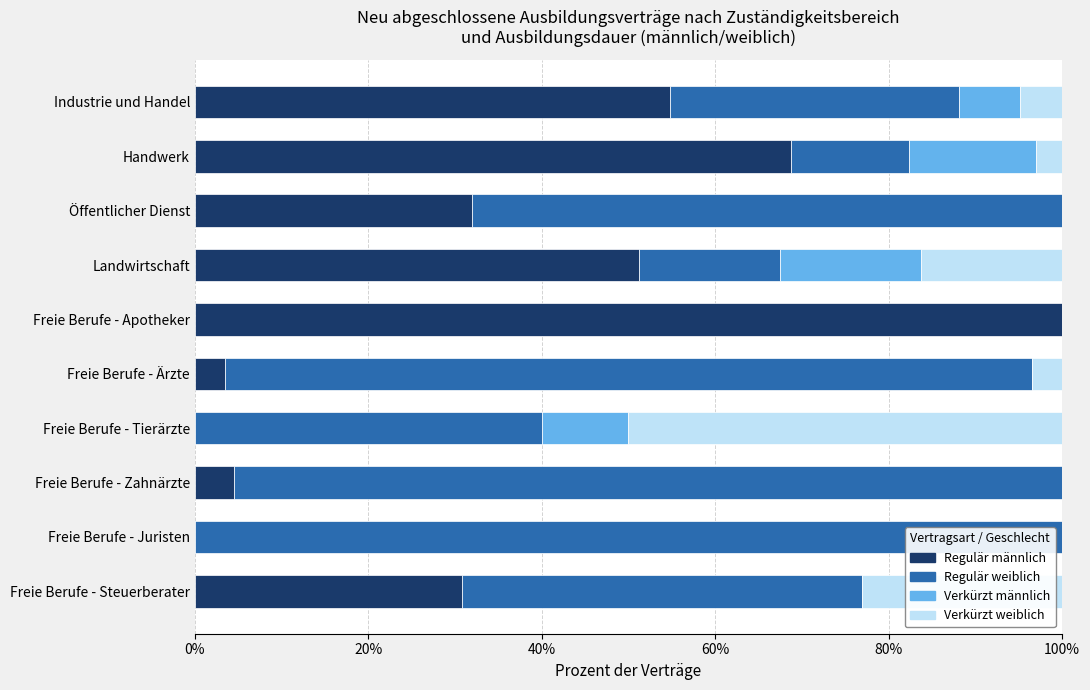

What is the sum of all Regulär männlich values?

345.5